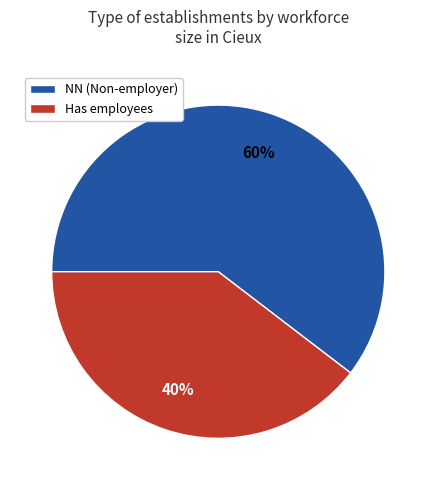

Is there any slice that represents more than half of the pie?

Yes